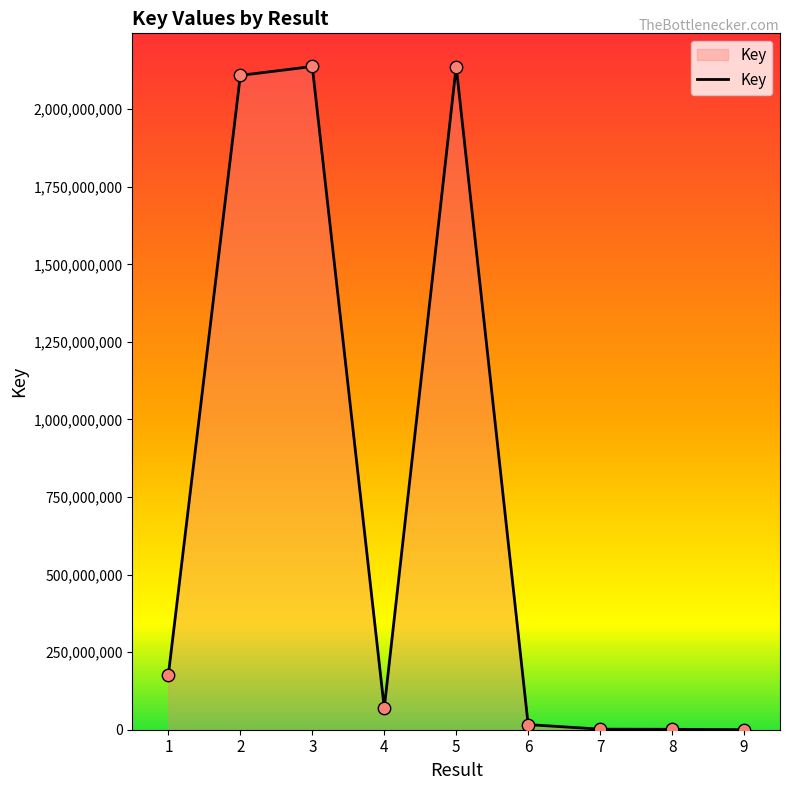

What is the change in value from 3 to 8?

-2136405764